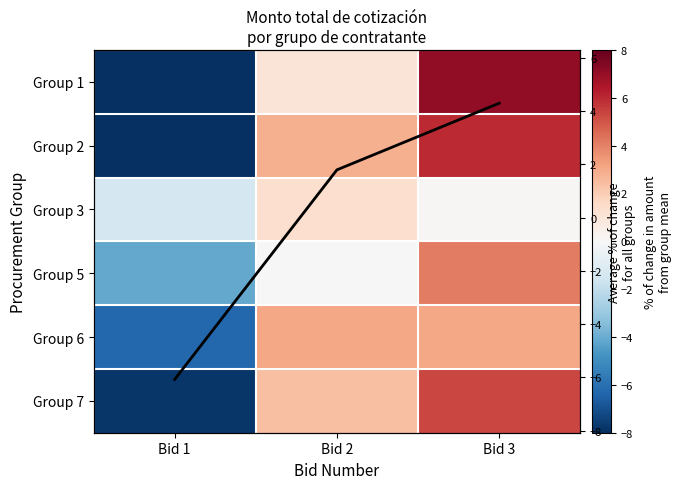

True or false: Group 3 has a value of -0.9 at Bid 1.

False